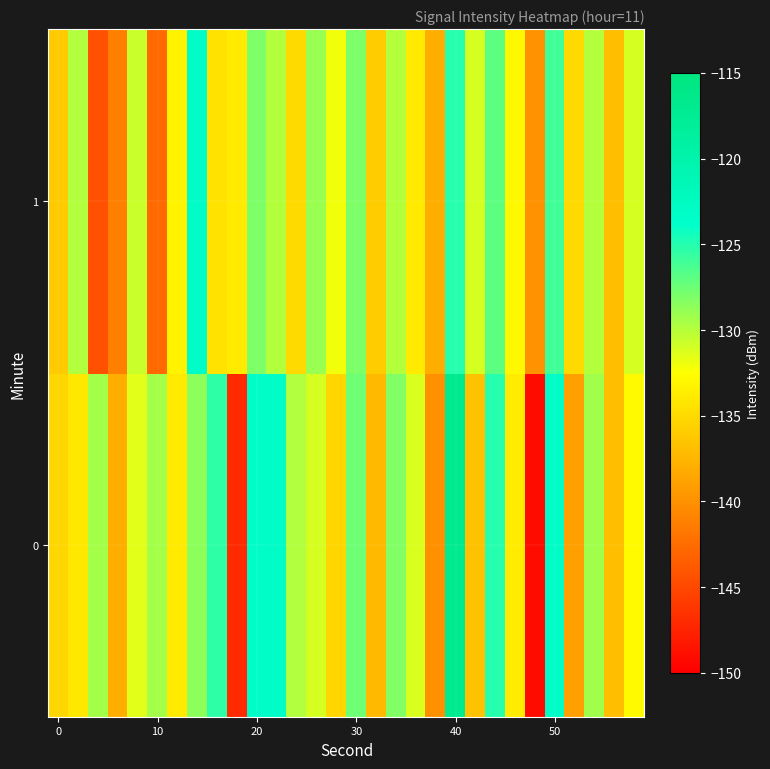

Rank the series by their average value, from lowest to highest.

1, 0